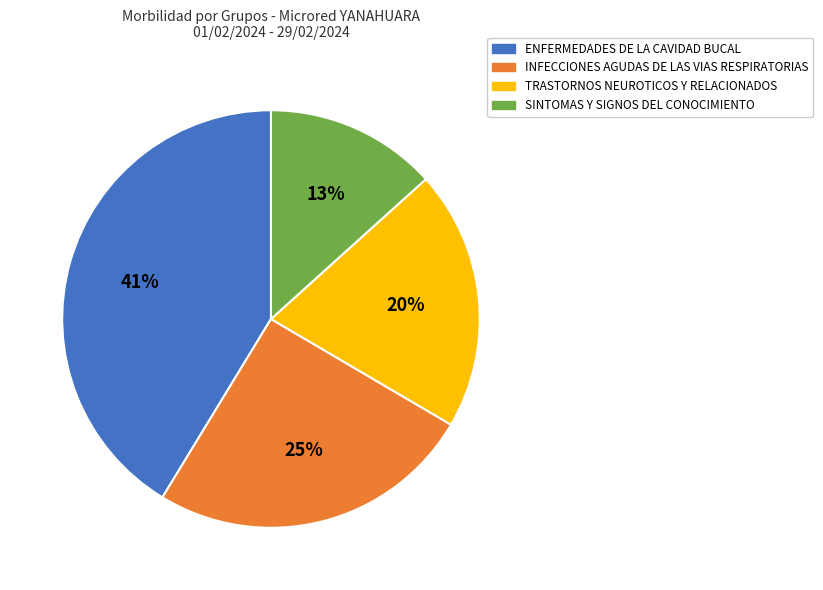

To the nearest percent, what portion does TRASTORNOS NEUROTICOS Y RELACIONADOS represent?

20%